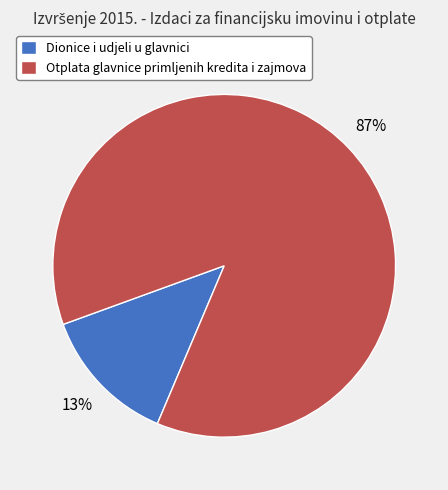

True or false: Otplata glavnice primljenih kredita i zajmova accounts for 96% of the total.

False